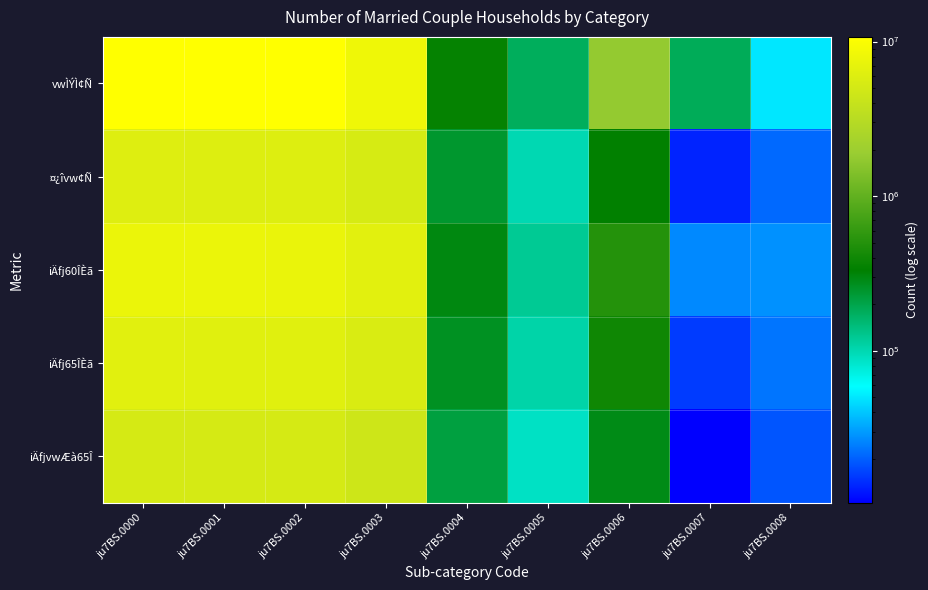

How many distinct data groups are displayed?

5